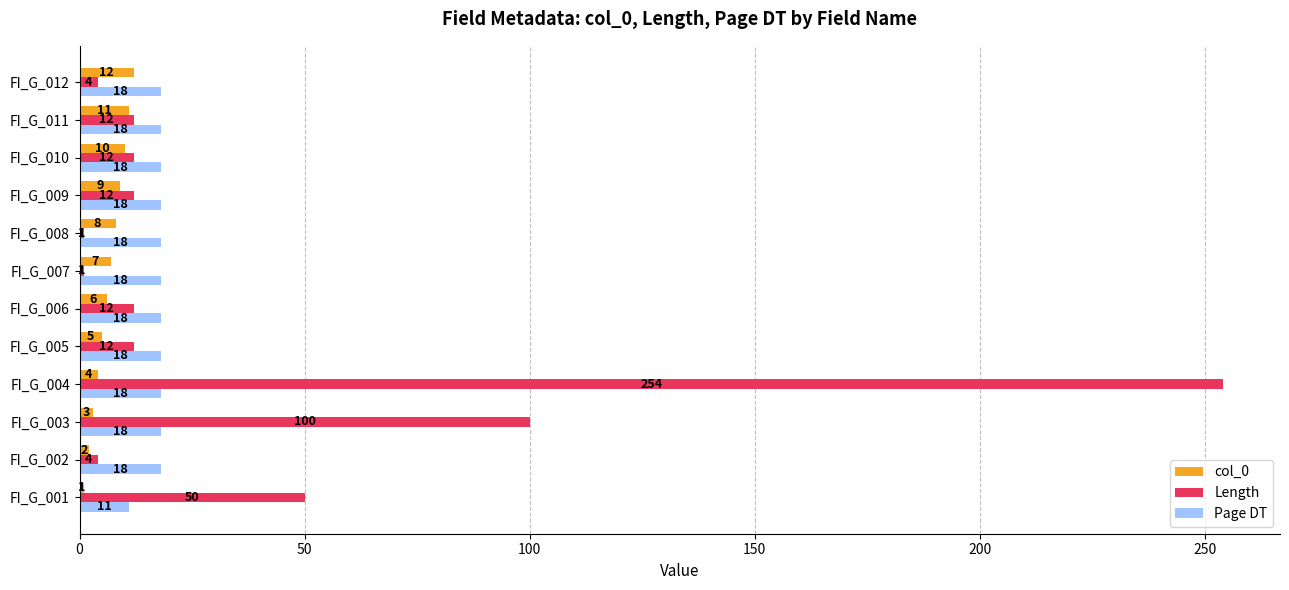

At which category is the sum across all series the highest?

FI_G_004